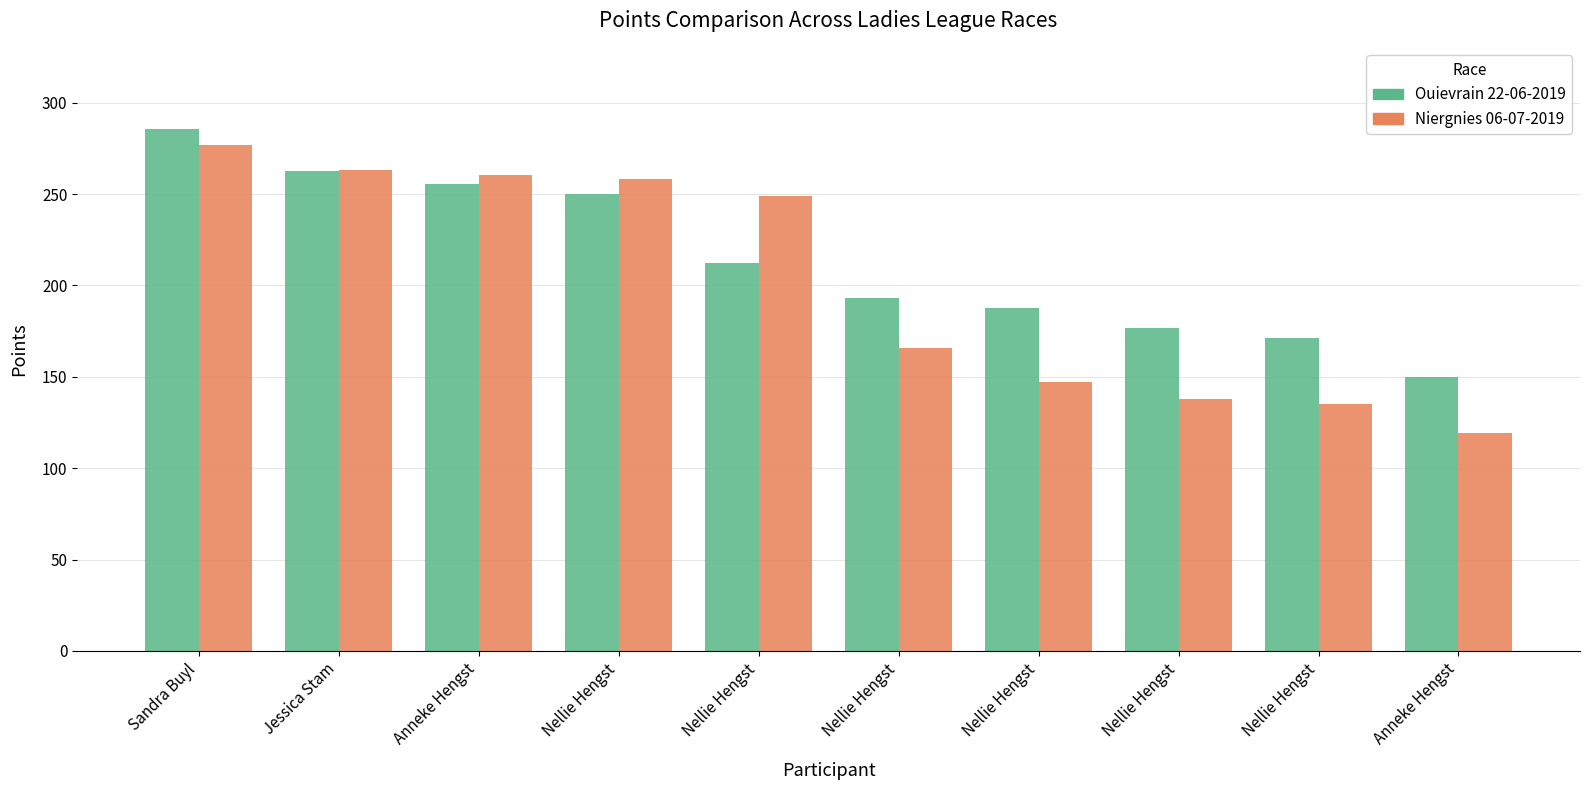

How many data points does each series have?

10